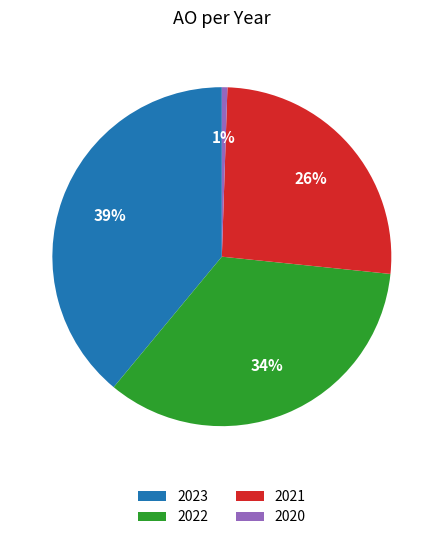

Rank the categories by value from lowest to highest.

2020, 2021, 2022, 2023